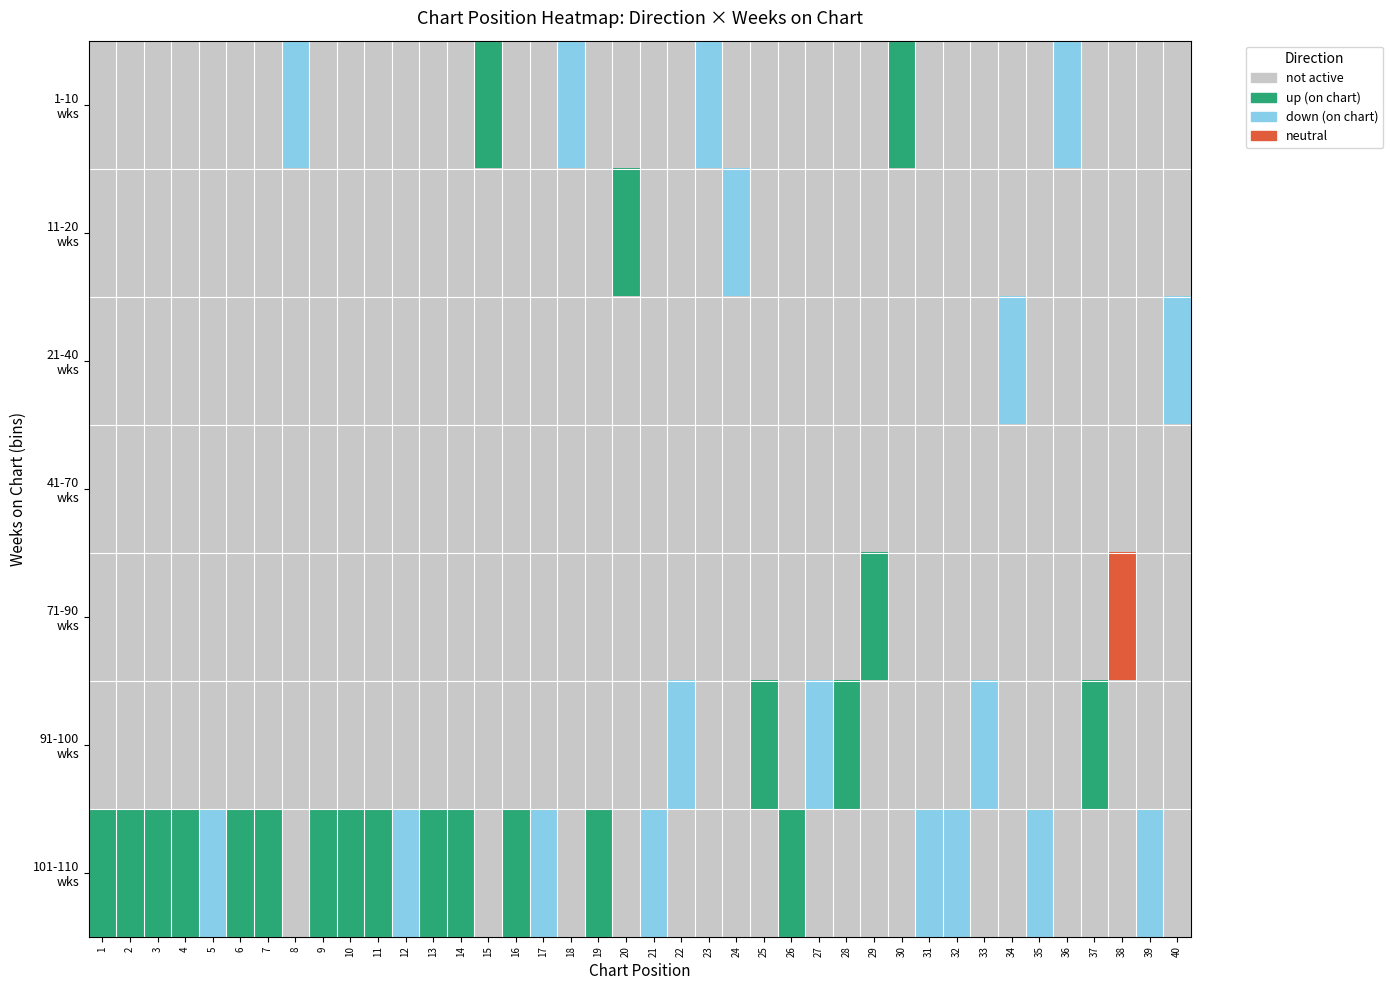

Which series has the largest total across all categories?

101-110 wks